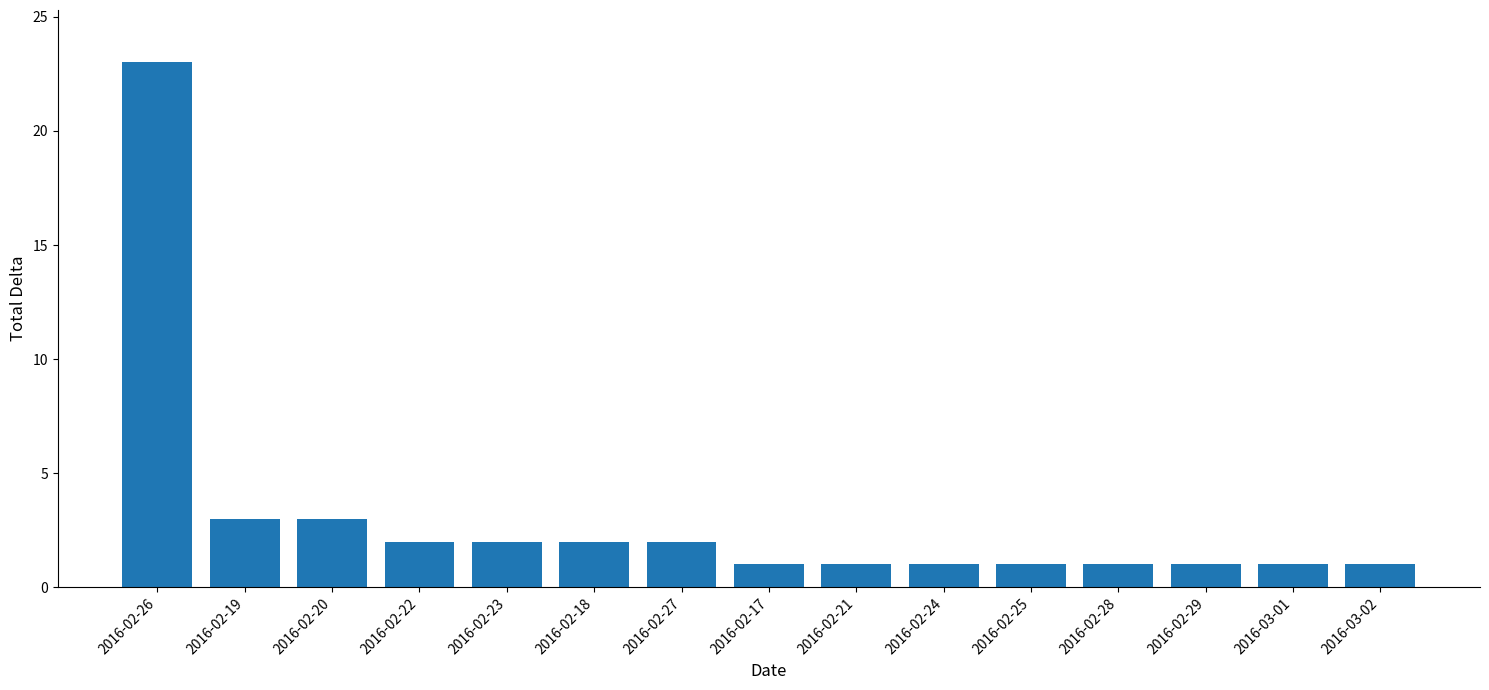

Count the number of data series in this chart.

1